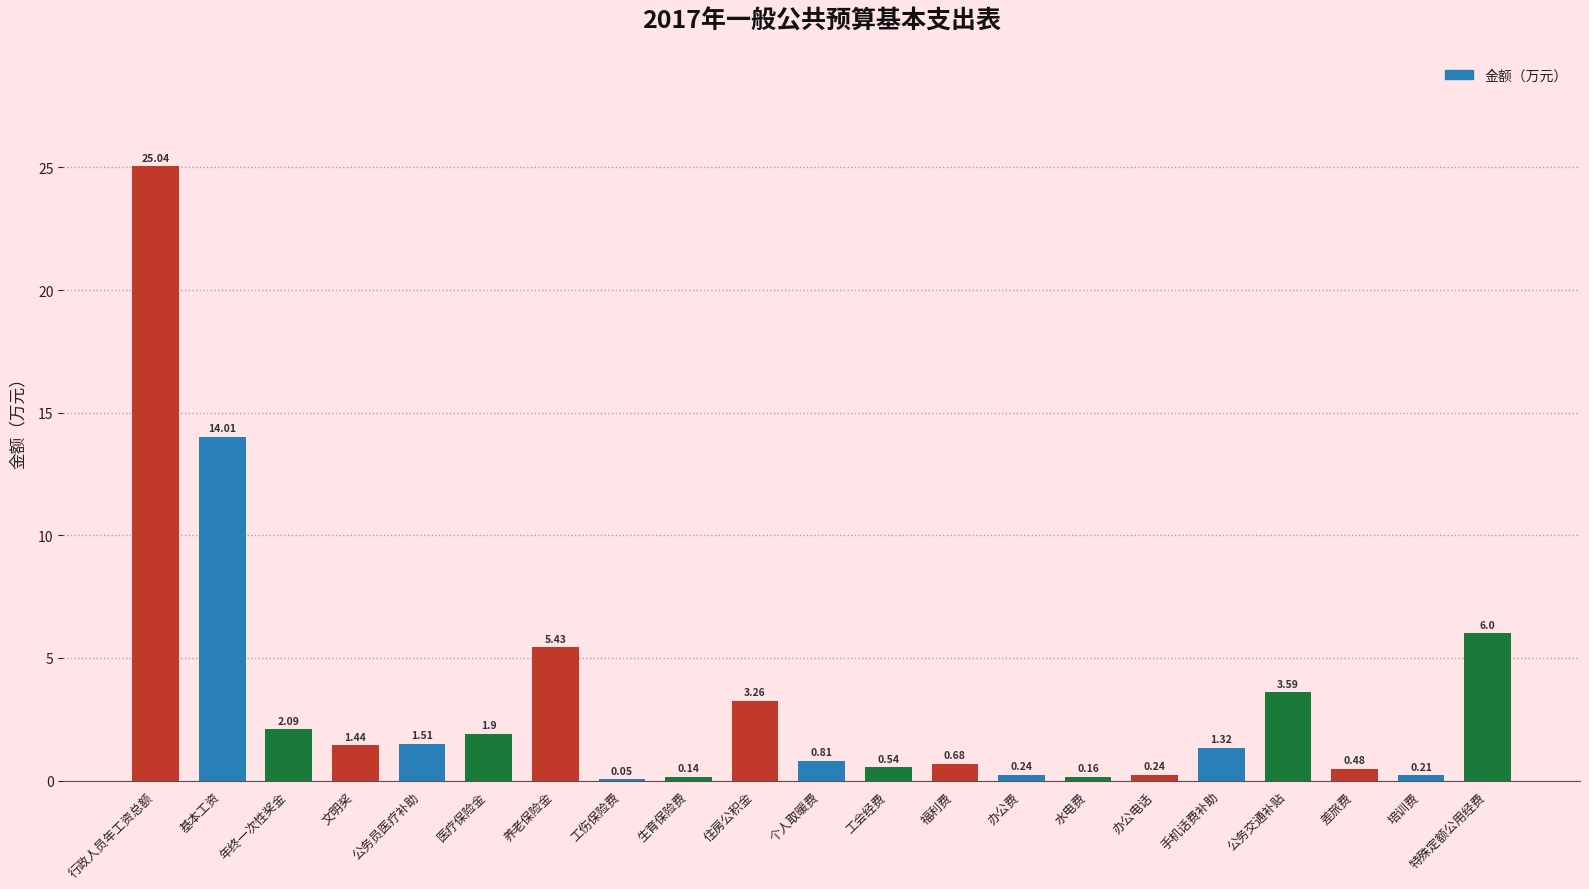

What is the sum of the values at 水电费 and 个人取暖费?

1.0